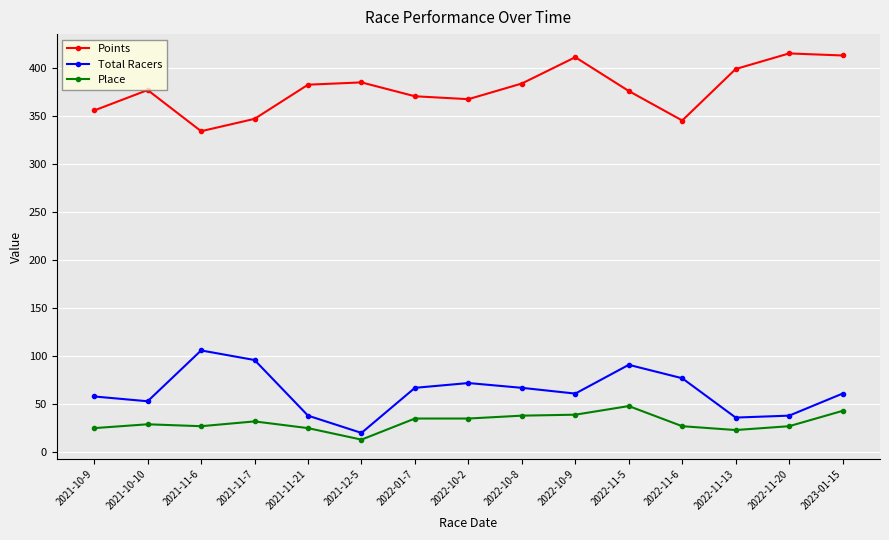

How many lines are shown in the chart?

3